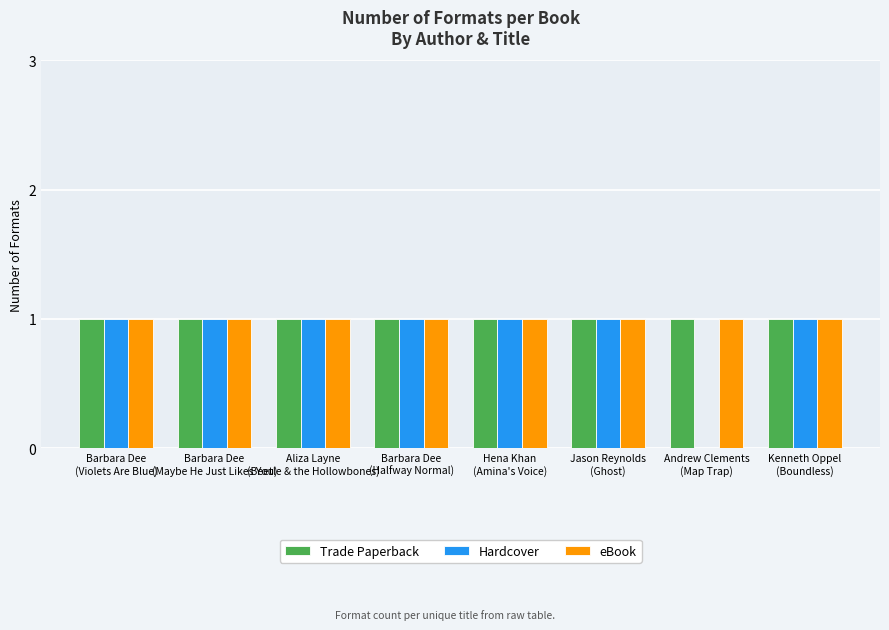

What is the sum of all eBook values?

8